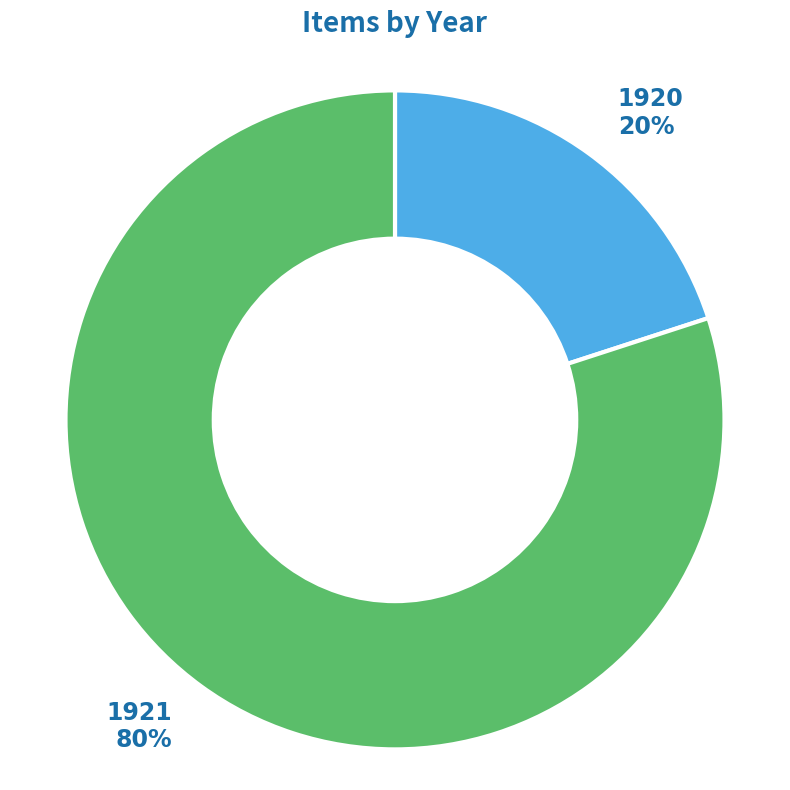

Is it true that 1921 is 42% of the pie?

False